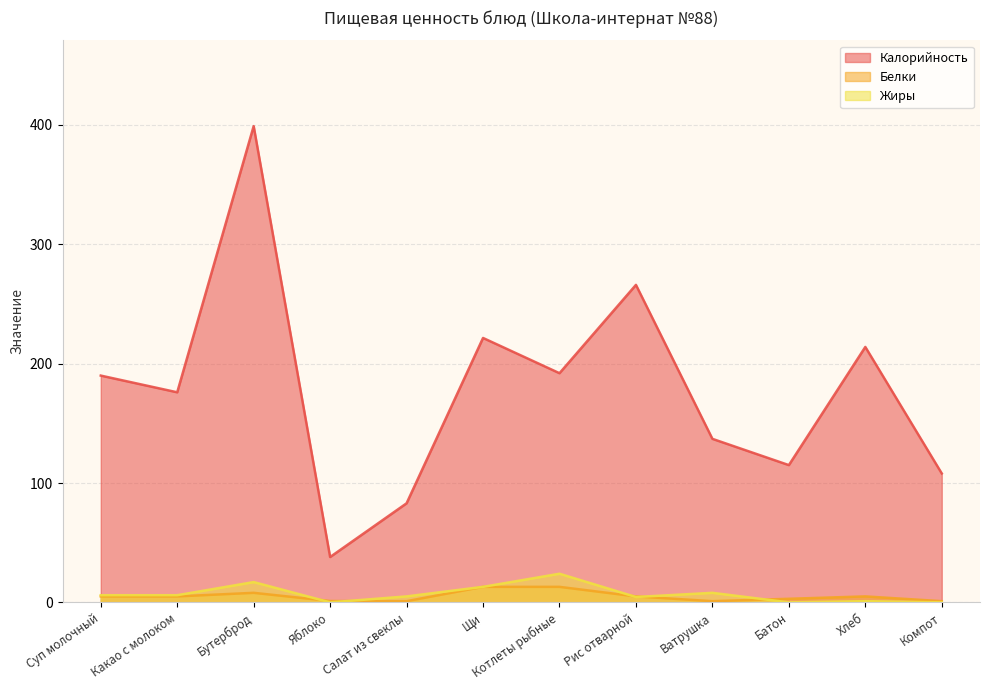

Reading right to left, transcribe all the data shown in this chart.

Калорийность: 108.0	214.0	115.0	137.0	266.0	192.0	221.5	83.0	38.0	399.0	176.0	190.0
Белки: 1.0	5.0	3.0	1.0	5.0	13.0	13.0	1.0	1.1	8.0	5.0	5.0
Жиры: 0.0	1.0	0.0	8.0	4.5	24.0	13.0	5.0	0.0	17.0	6.0	6.0